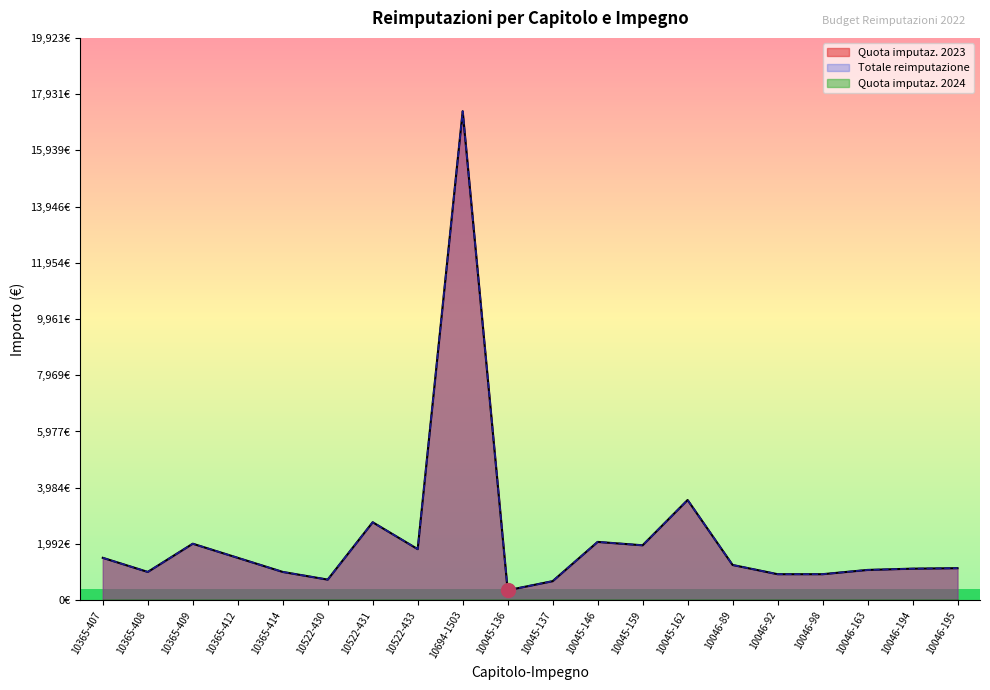

Reading left to right, transcribe all the data shown in this chart.

Quota imputaz. 2023: 1500.0	1000.0	2000.0	1500.0	1000.0	728.0	2760.3	1808.0	17325.0	350.9	672.9	2063.7	1944.0	3549.1	1246.7	920.0	920.0	1070.8	1116.0	1133.4
Totale reimputazione: 1500.0	1000.0	2000.0	1500.0	1000.0	728.0	2760.3	1808.0	17325.0	350.9	672.9	2063.7	1944.0	3549.1	1246.7	920.0	920.0	1070.8	1116.0	1133.4